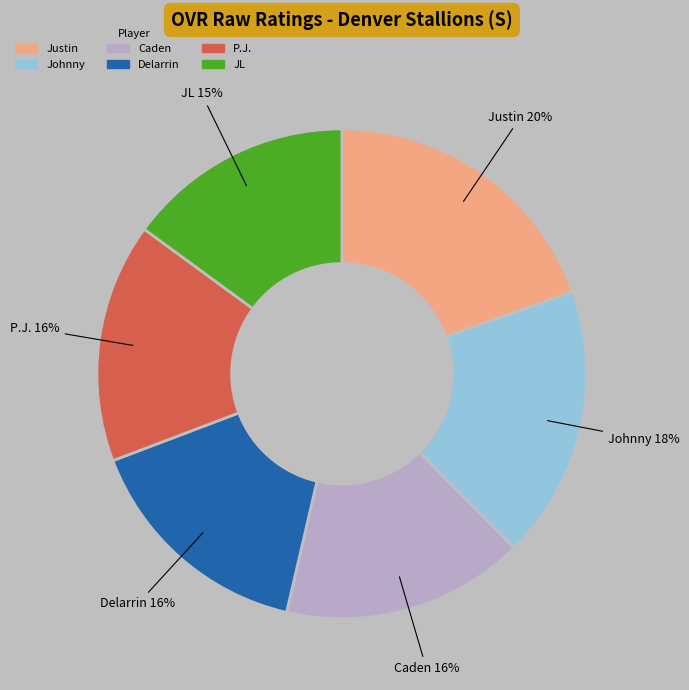

Count the number of slices in the pie.

6